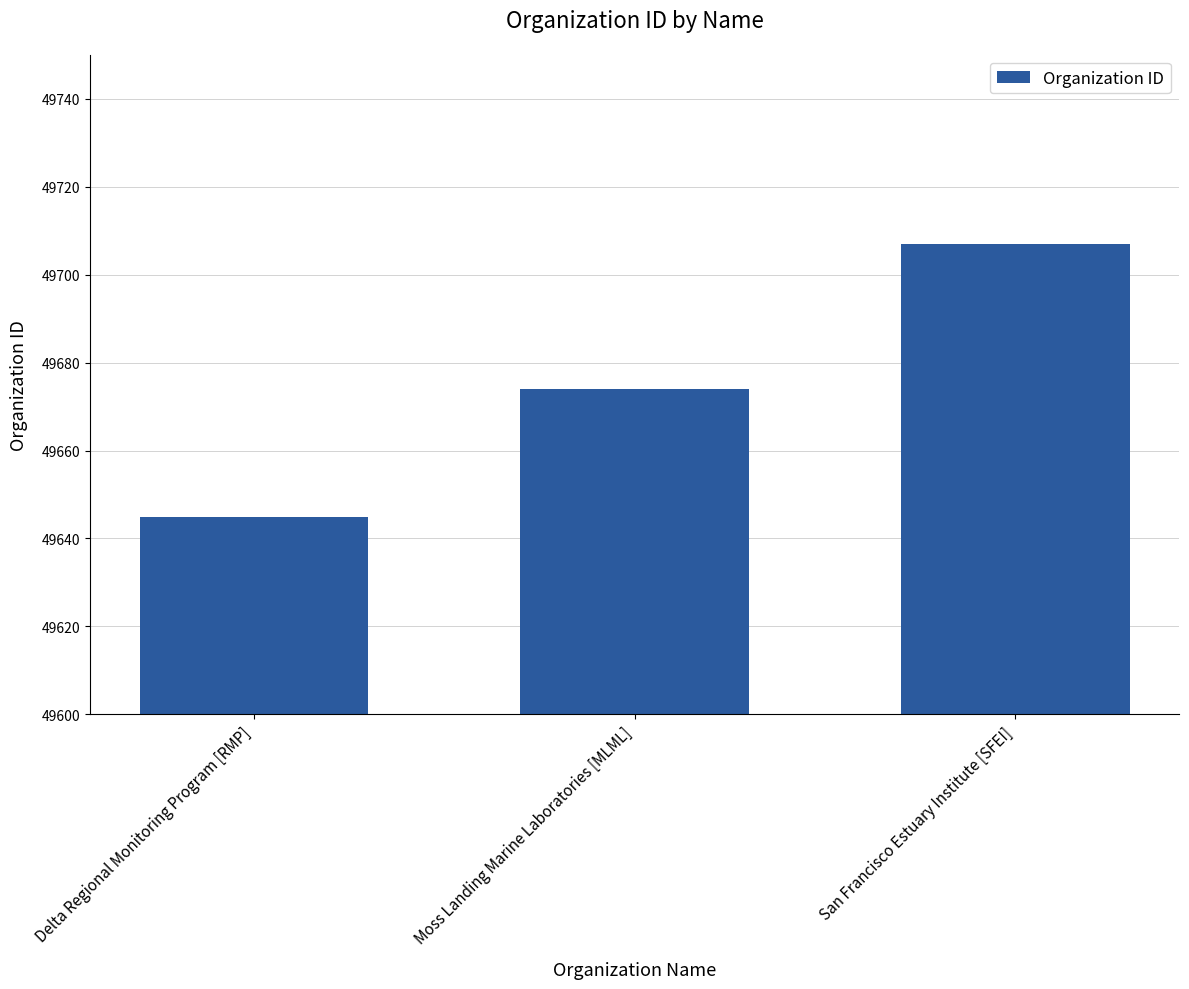

List the labels in order of value, largest first.

San Francisco Estuary Institute [SFEI], Moss Landing Marine Laboratories [MLML], Delta Regional Monitoring Program [RMP]